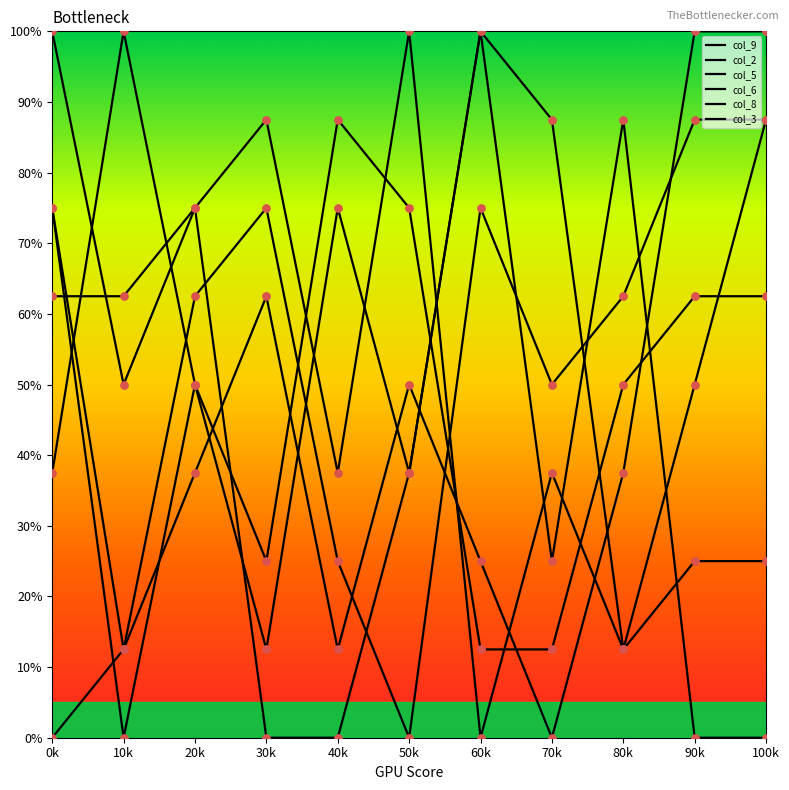

Is this an area chart (filled region under the line)?

No